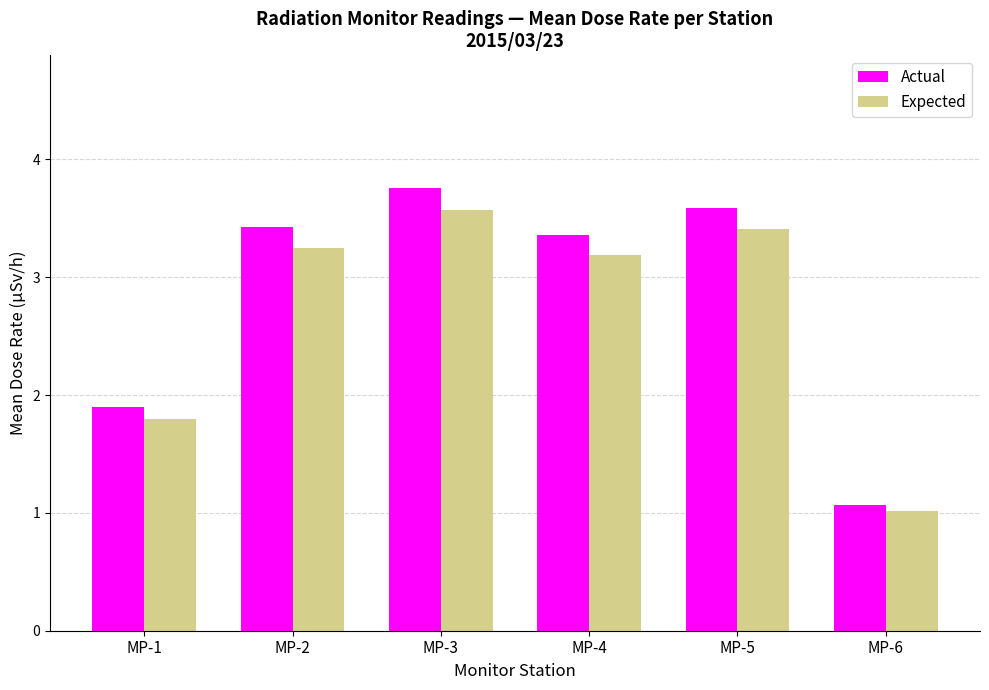

Which series has the largest range (max minus min)?

Actual